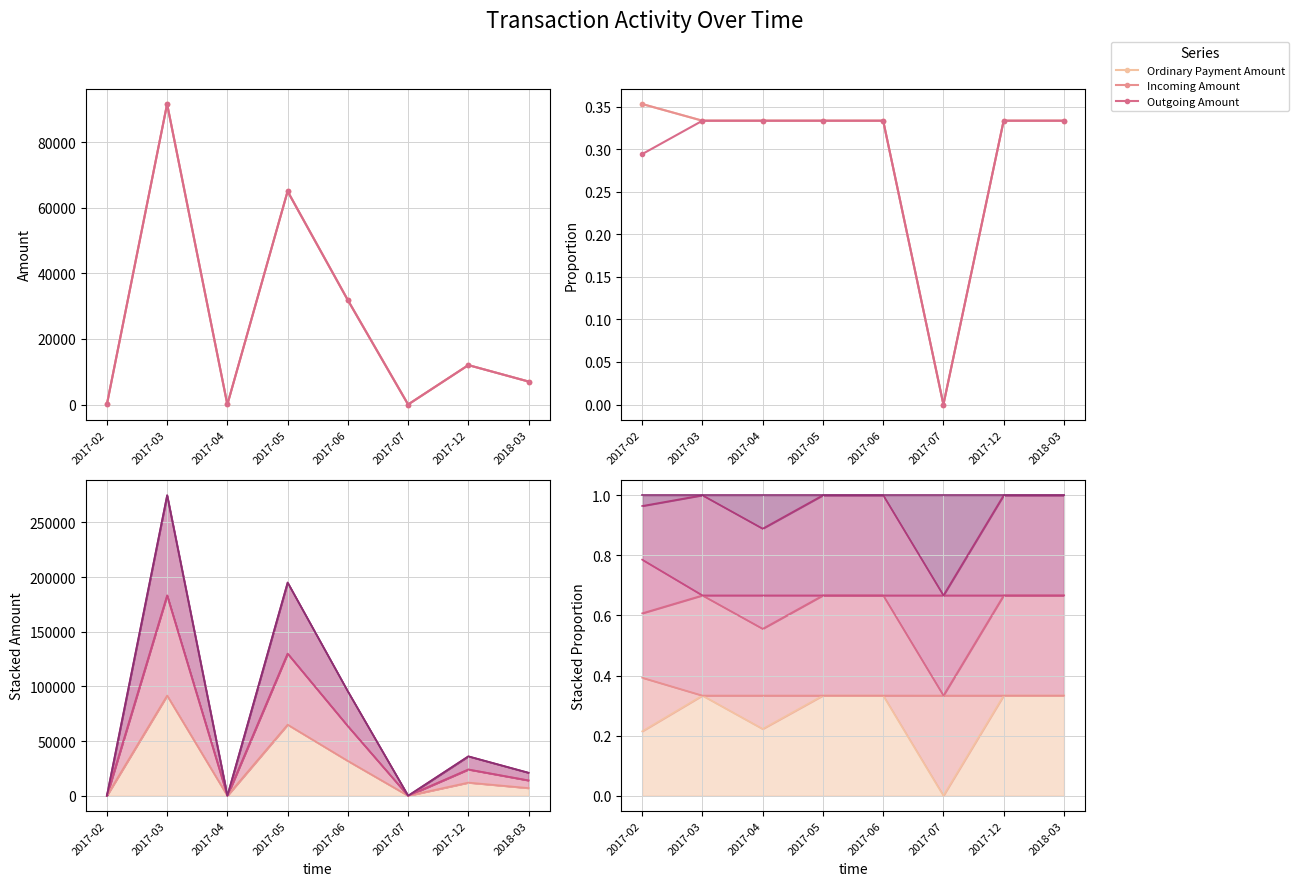

Which series has the largest total across all categories?

Incoming Amount